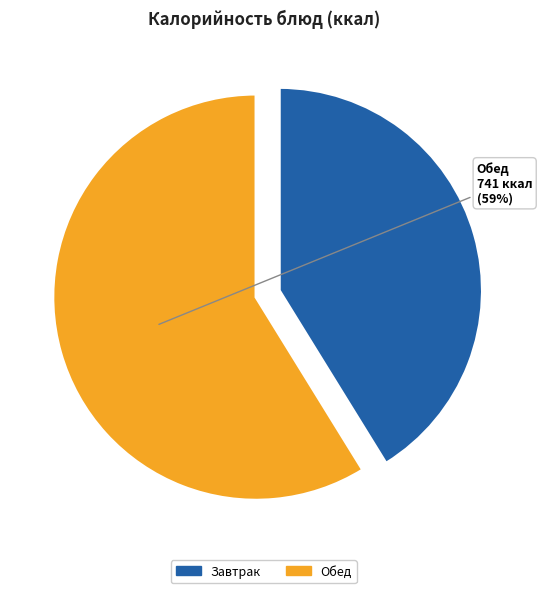

Does Котлета Киевская represent more than half of the total?

No